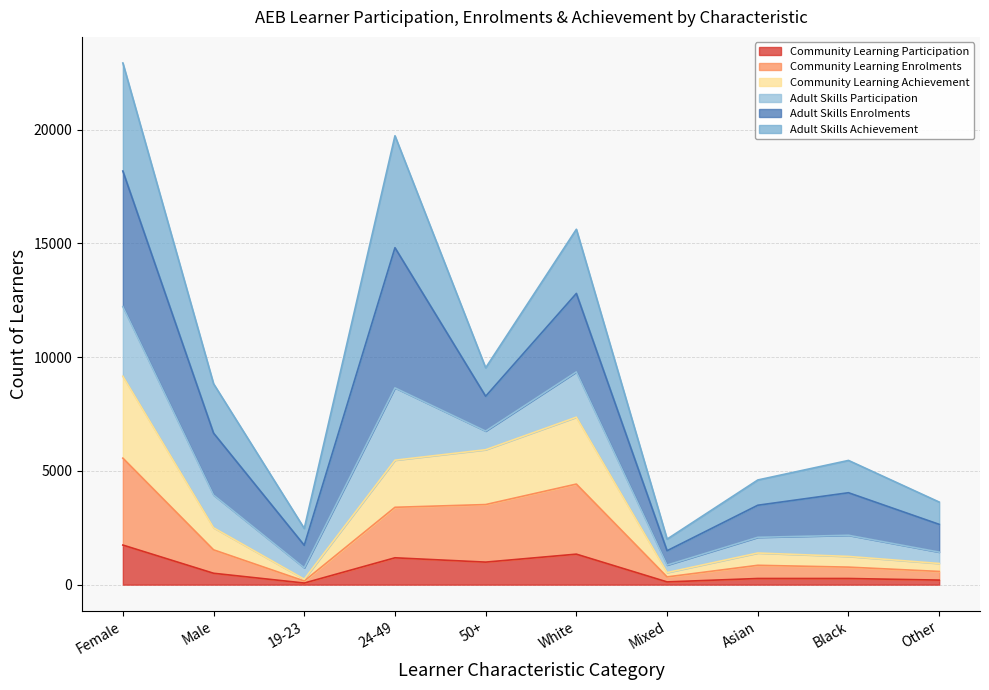

Is it true that Community Learning Enrolments equals 3526 at Male?

False